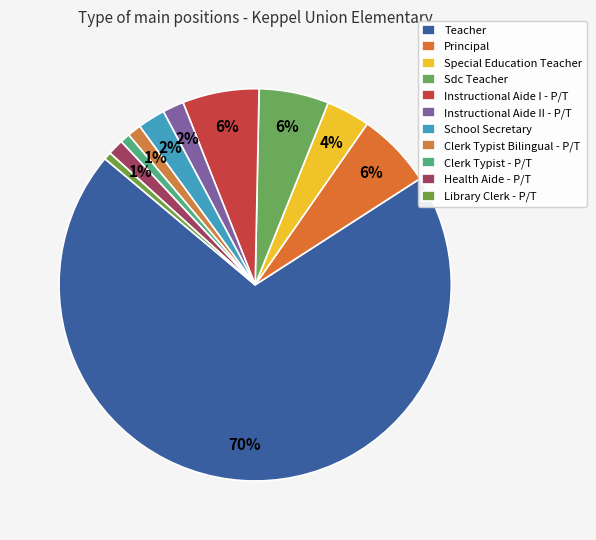

How many segments does this pie chart have?

11